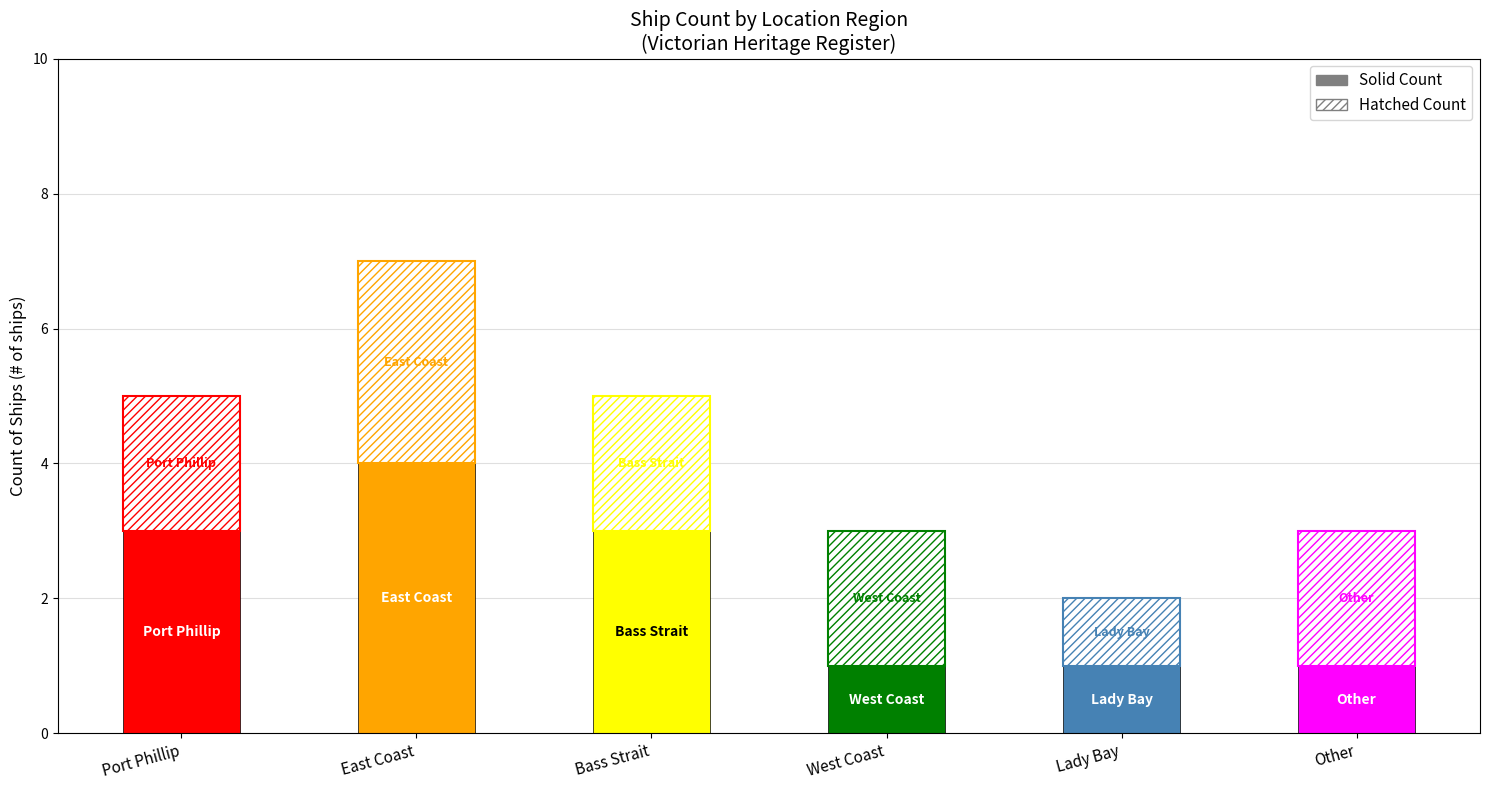

At which label does the data first exceed 5?

East Coast